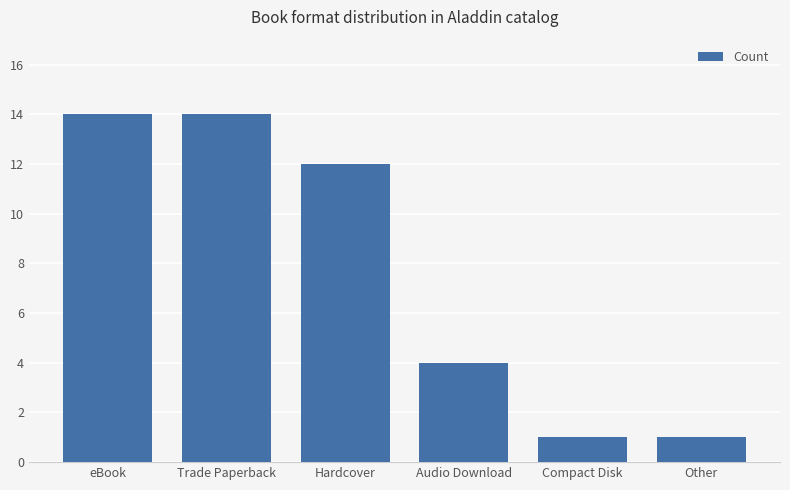

Which has a higher value, Audio Download or Hardcover?

Hardcover